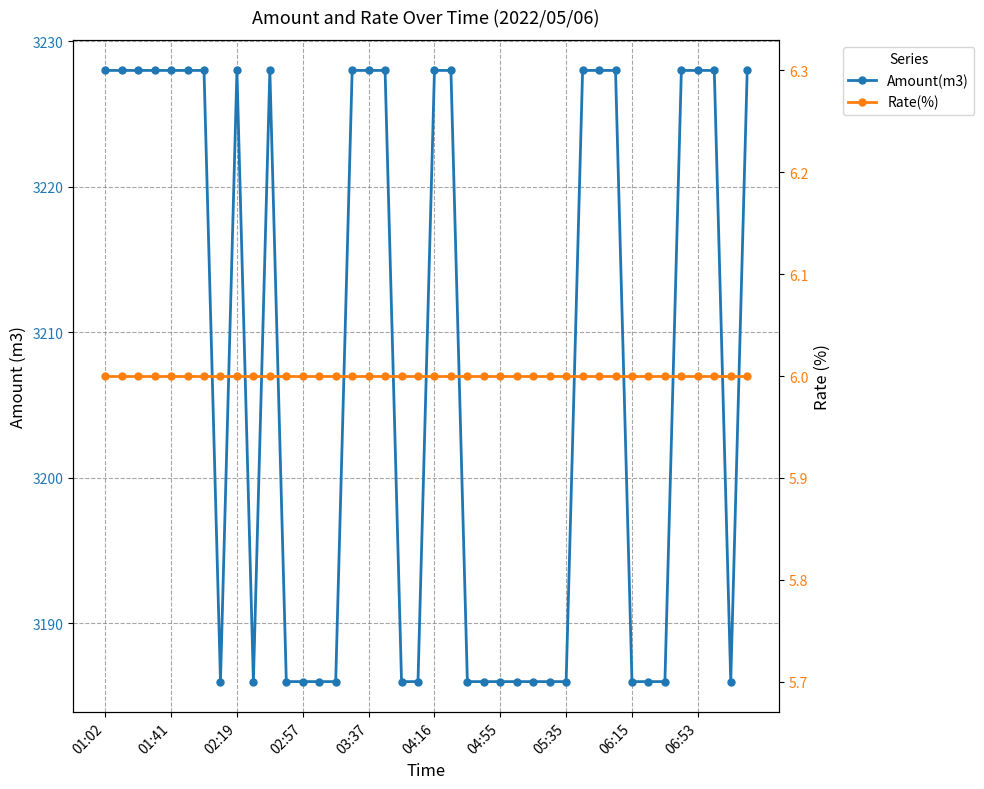

Which series has the largest total across all categories?

Amount(m3)